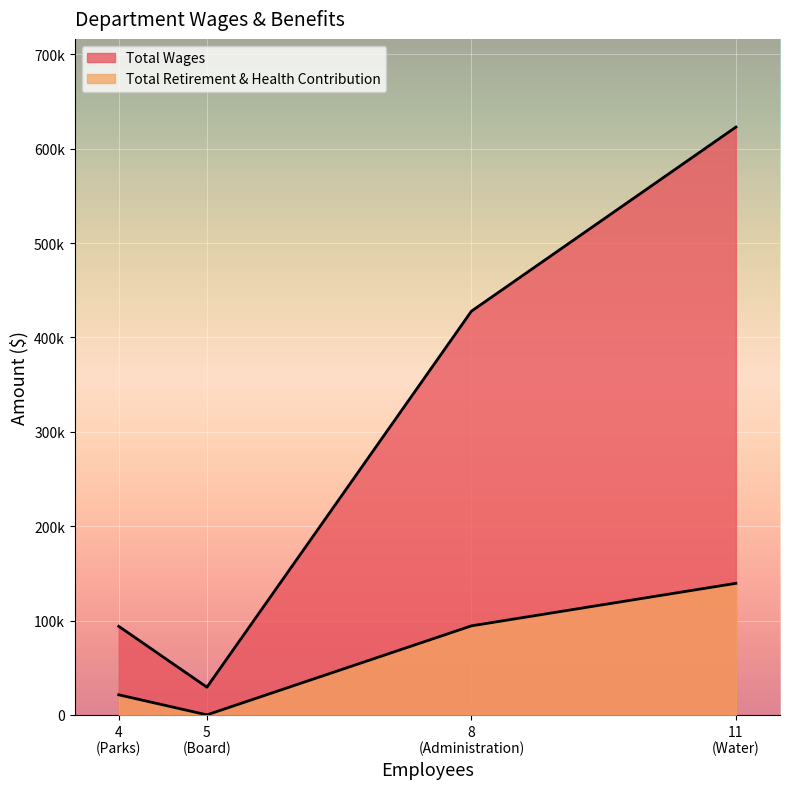

What are all the series names shown in the legend?

Total Wages, Total Retirement & Health Contribution